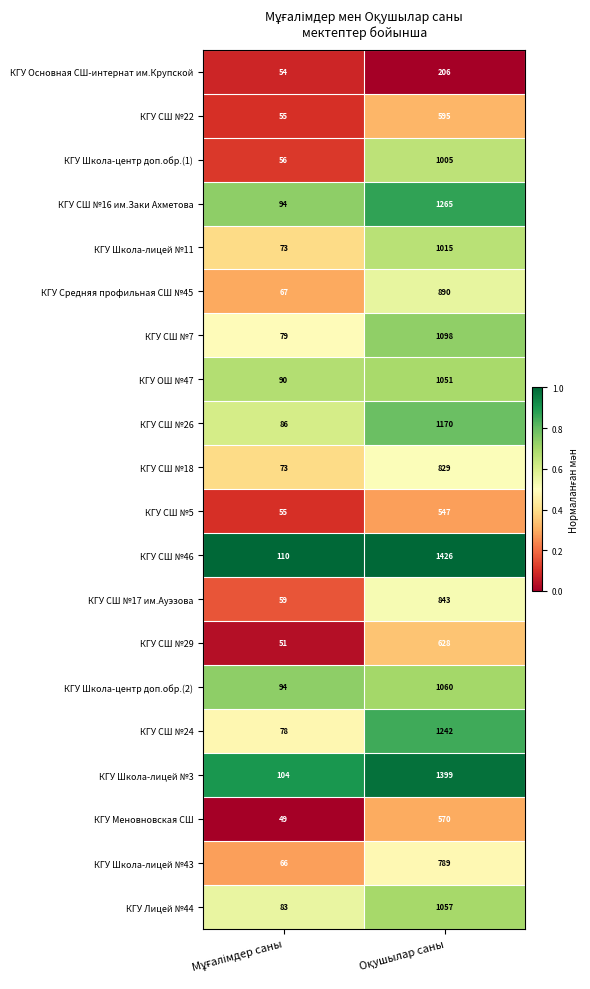

What is the difference between the maximum and minimum values in the КГУ Меновновская СШ series?

521